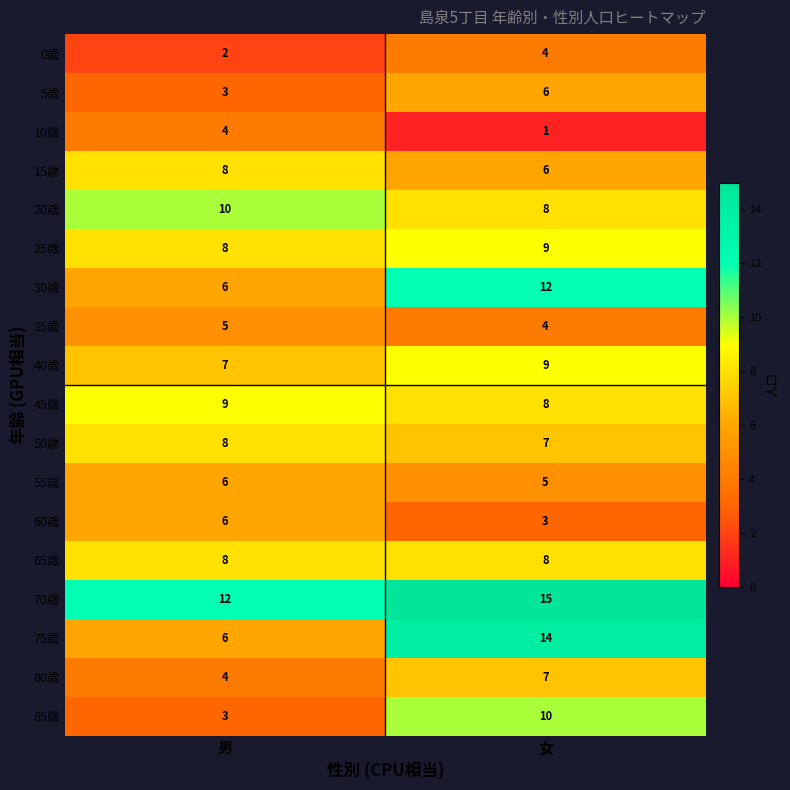

What is the difference between the 70歳 values at 女 and 男?

3